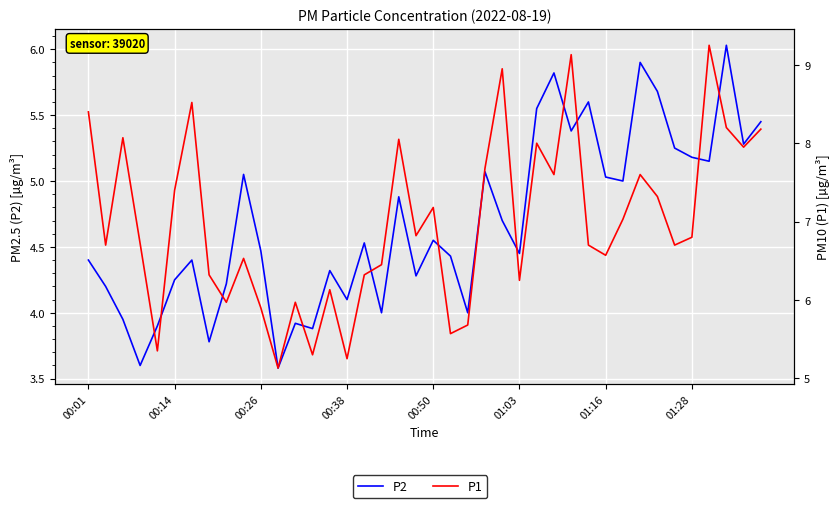

At which category does the chart reach its peak across all series?

36